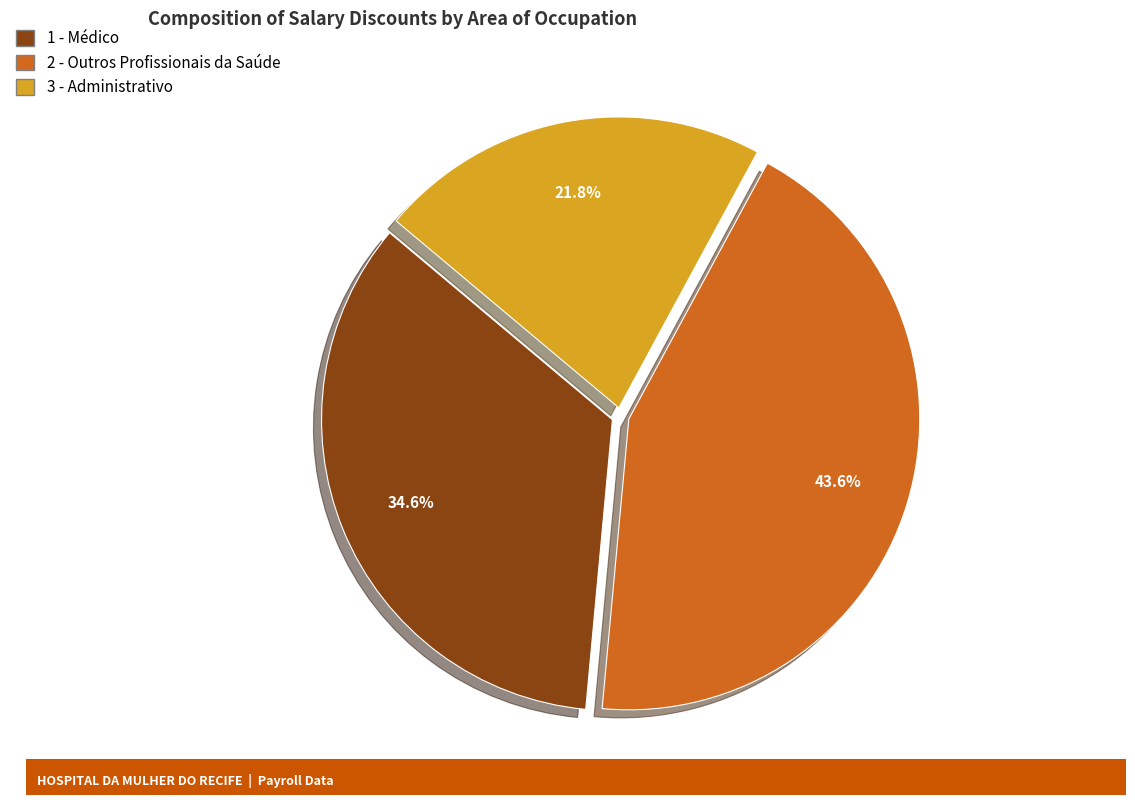

Does 2 - Outros Profissionais da Saúde account for over 50% of the chart?

No